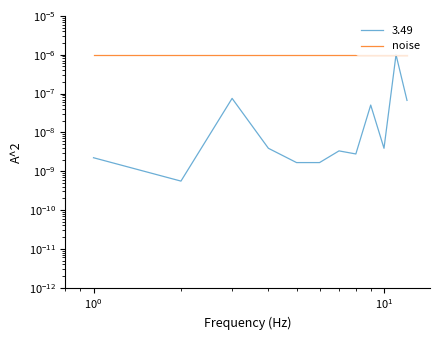

Is this an area chart (filled region under the line)?

No